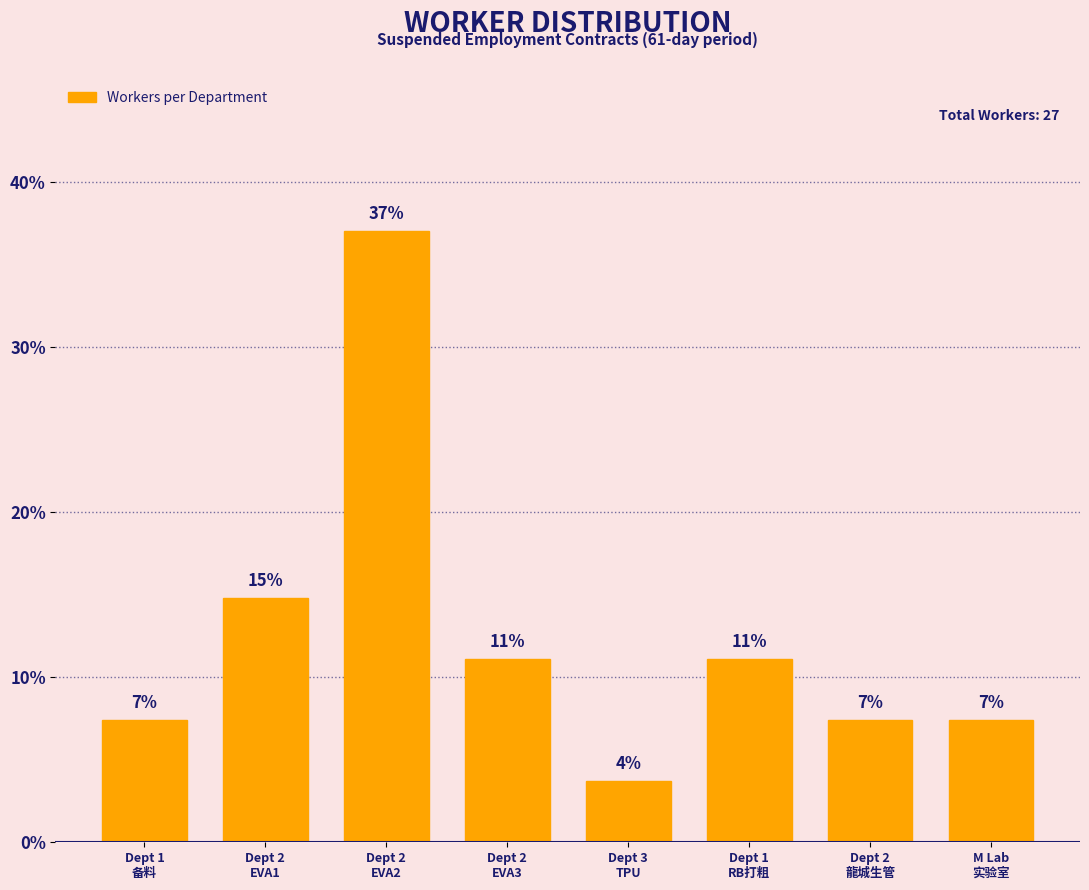

Are the bars horizontal?

No